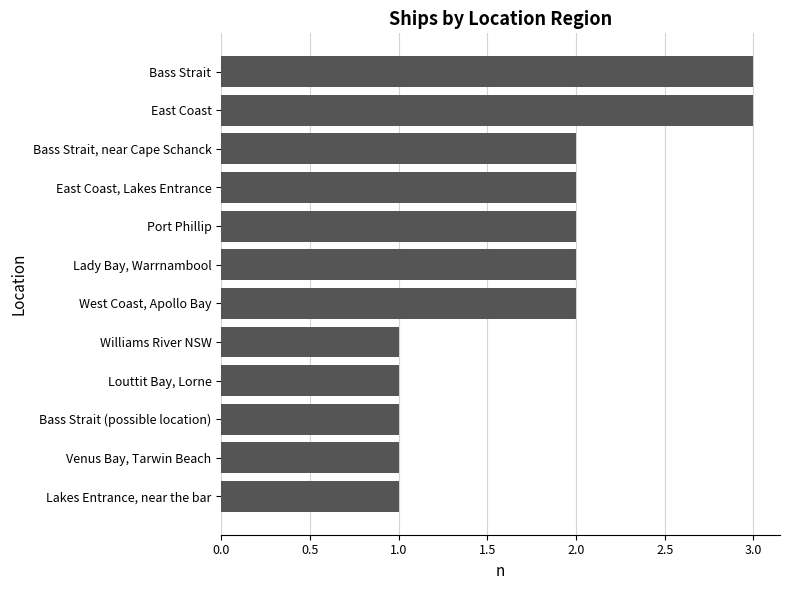

How many distinct data groups are displayed?

1